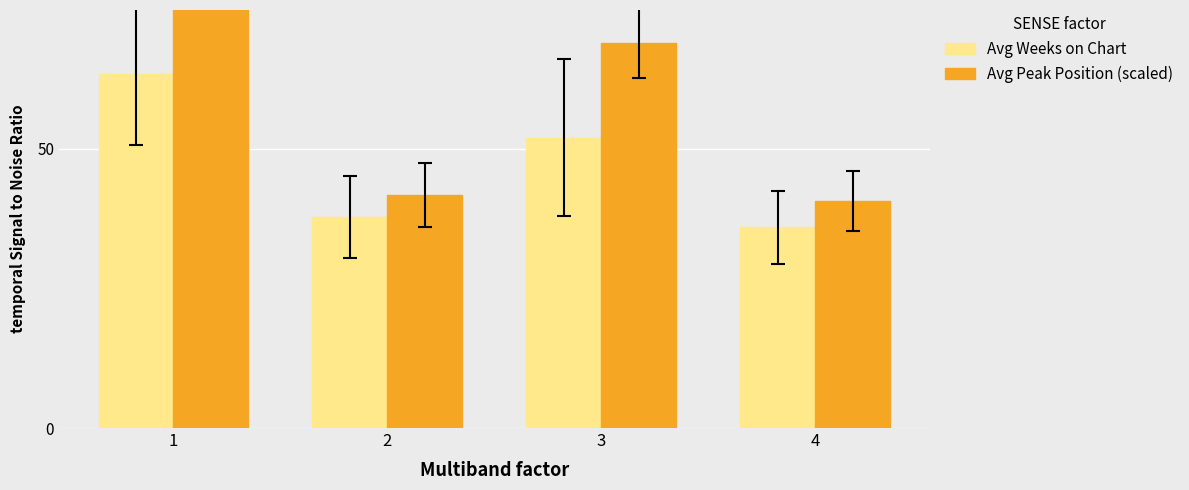

At which category does the chart reach its minimum across all series?

4